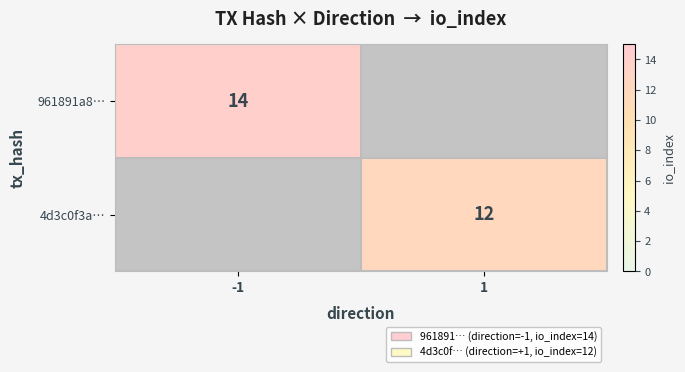

The value of 961891a8… at -1 is 14. True or false?

True